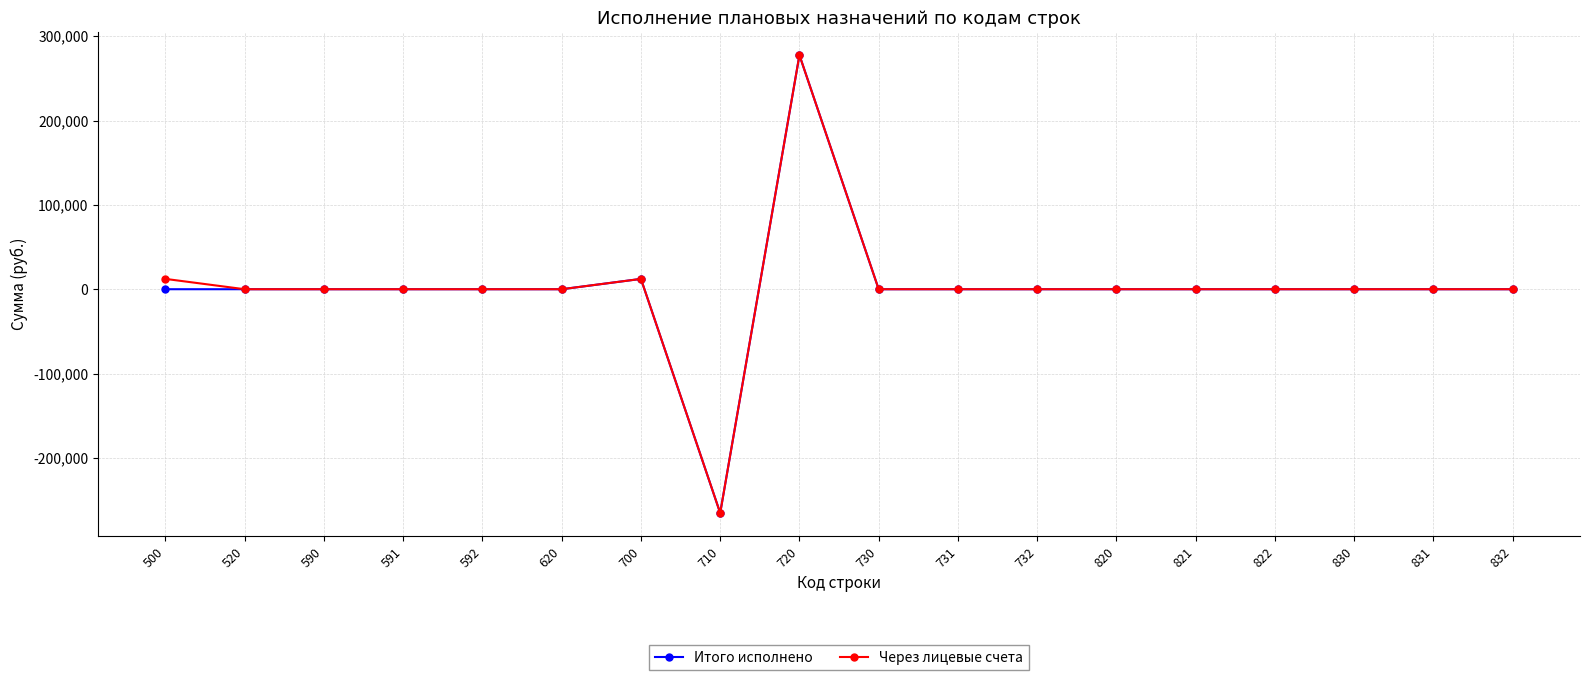

The value of Через лицевые счета at 732 is -255422.7. True or false?

False